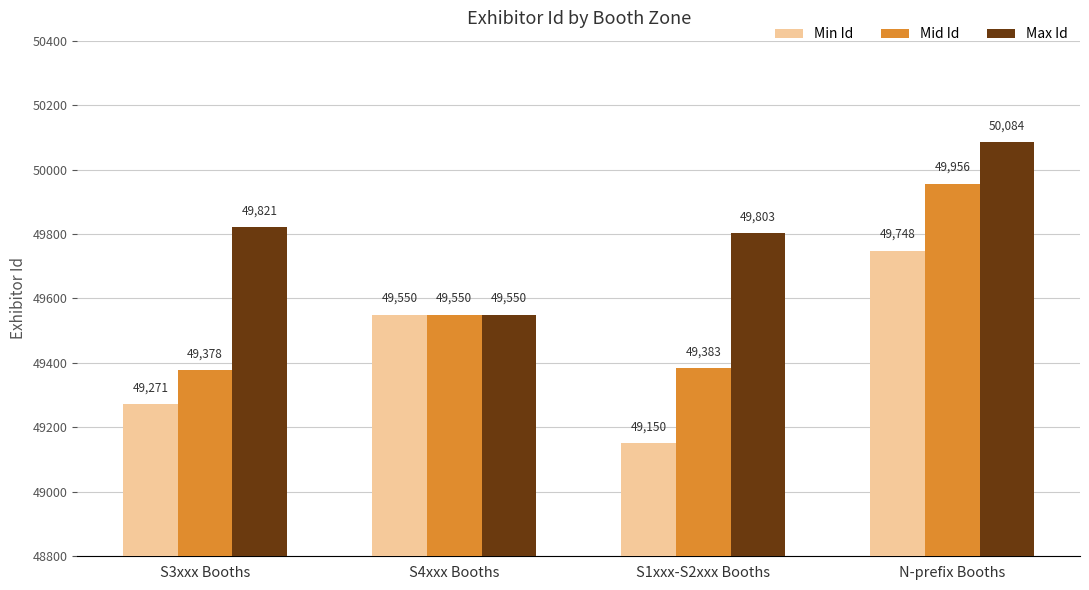

Reading left to right, what are all the values shown in this chart?

Min Id: 49271	49550	49150	49748
Mid Id: 49378	49550	49383	49956
Max Id: 49821	49550	49803	50084